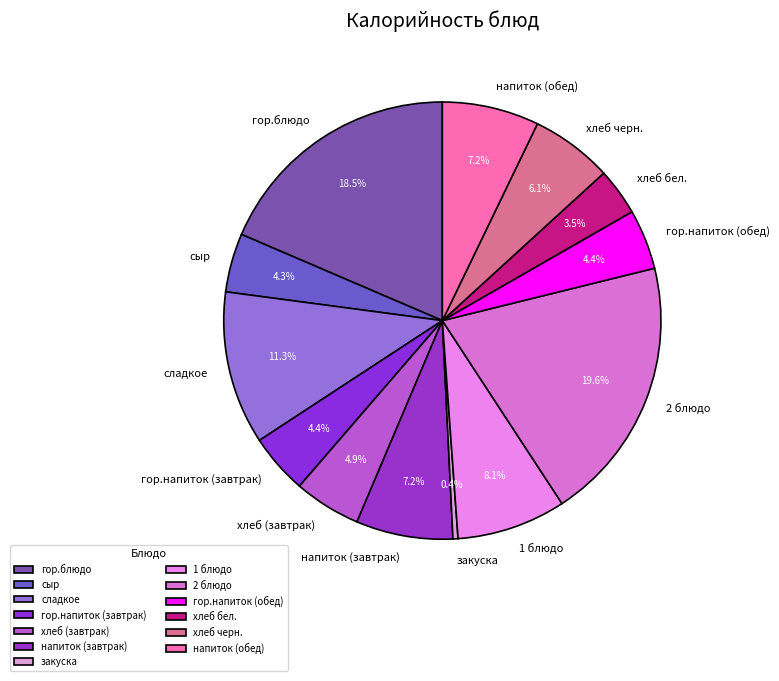

How many segments does this pie chart have?

13